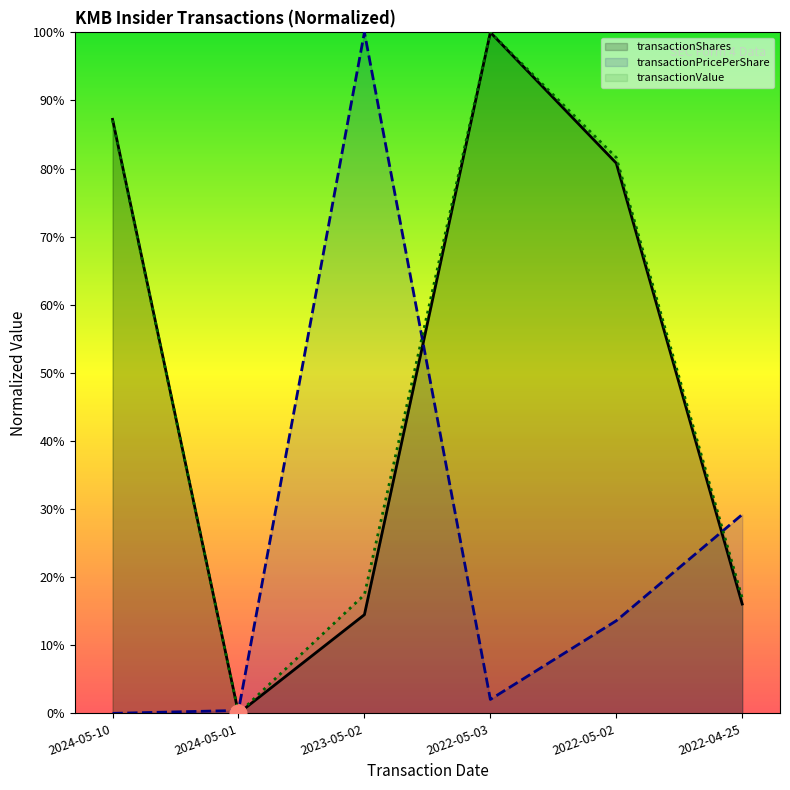

Is the value of transactionValue at 2024-05-10 greater than the value of transactionShares at 2022-05-03?

No